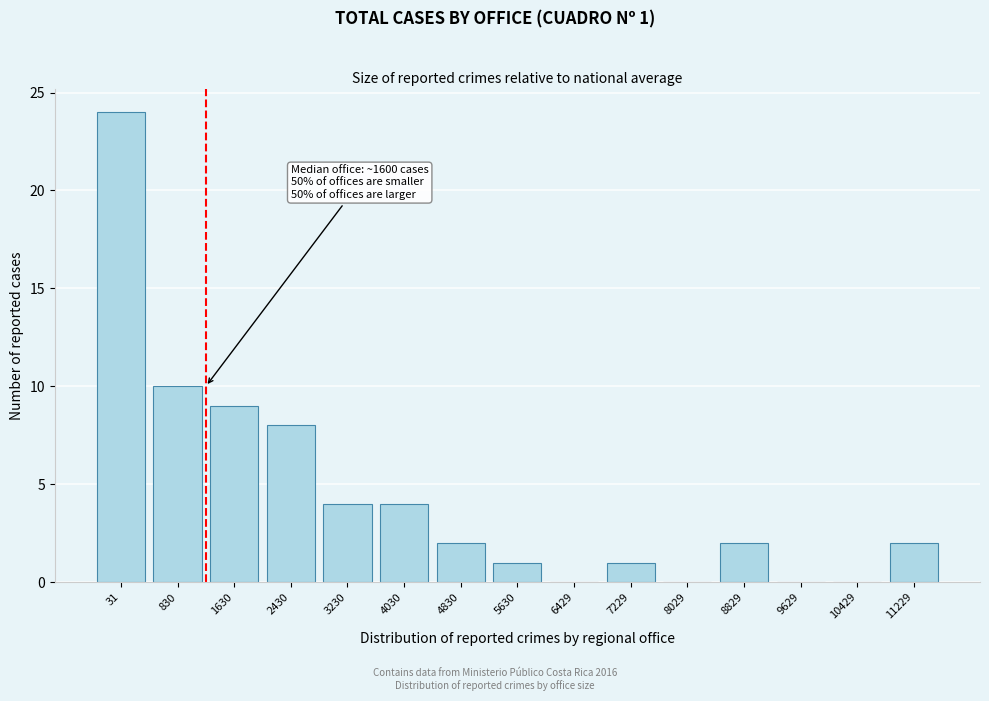

Reading left to right, transcribe all the data shown in this chart.

31=24	830=10	1630=9	2430=8	3230=4	4030=4	4830=2	5630=1	6429=0	7229=1	8029=0	8829=2	9629=0	10429=0	11229=2